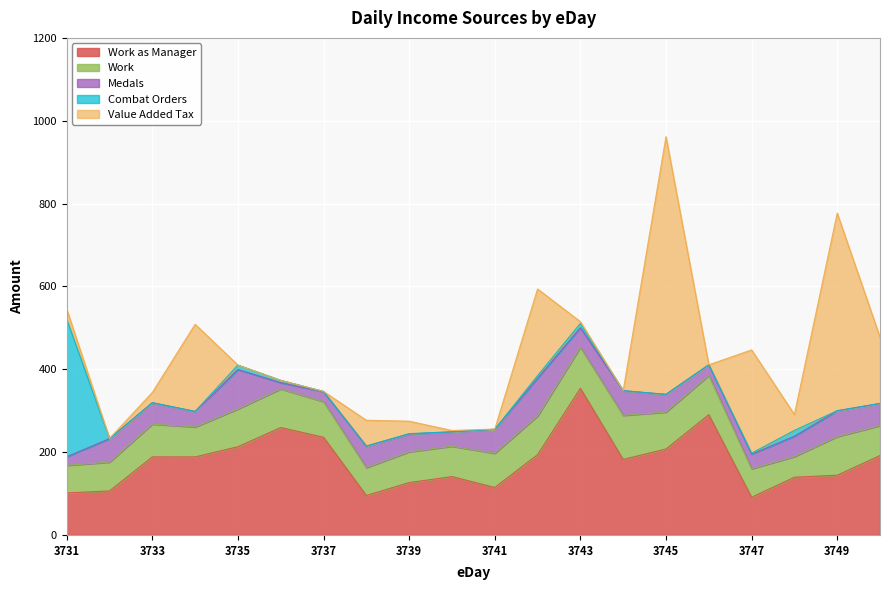

True or false: Work and Combat Orders intersect in this chart.

True